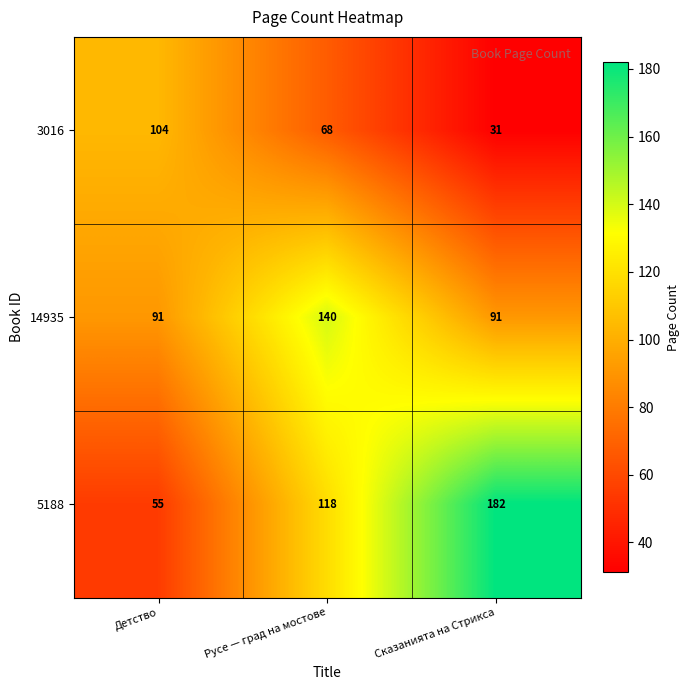

Read the 14935 value at Сказанията на Стрикса, to the nearest 10.

90